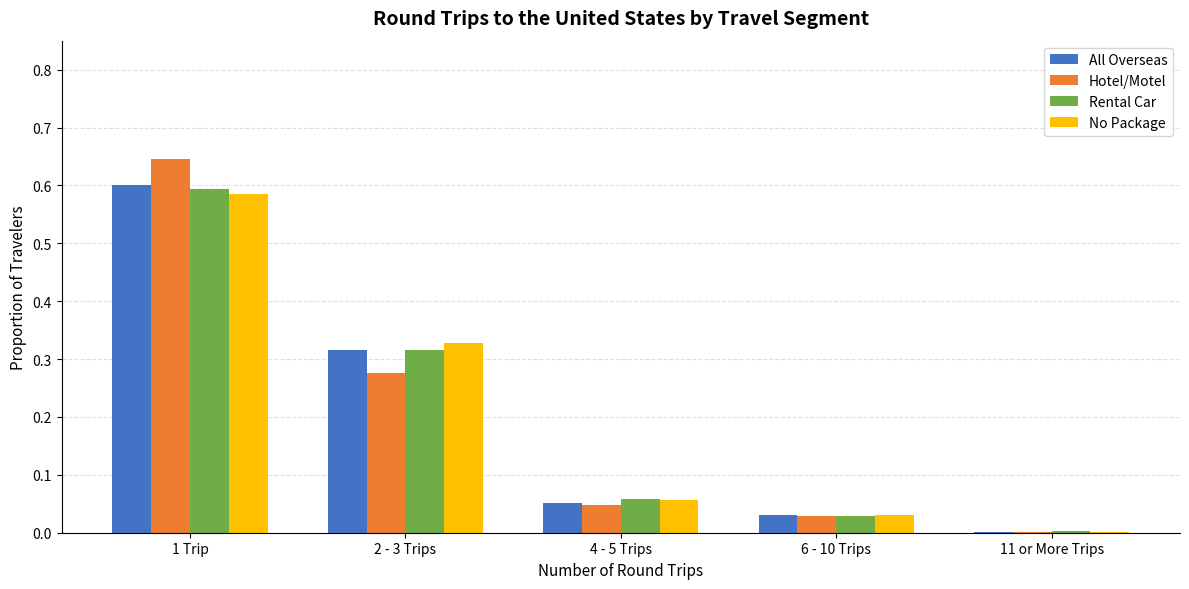

The value of No Package at 6 - 10 Trips is 0.0. True or false?

True